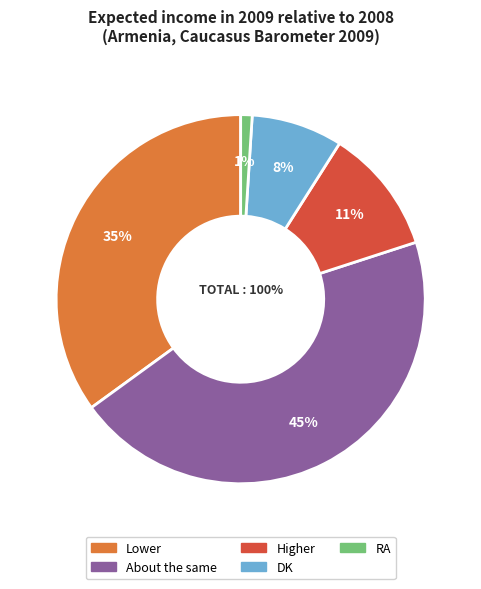

What percentage is the Higher slice, to the nearest percent?

11%